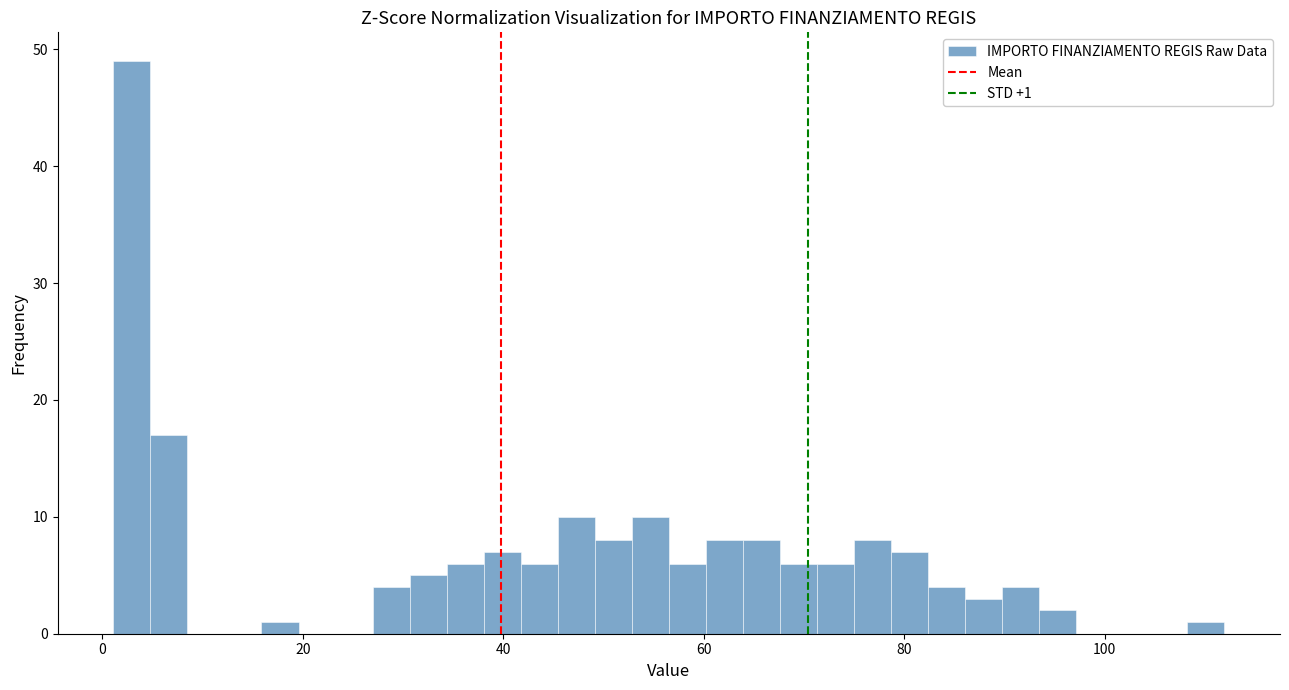

Read against the x-axis, roughly where is the centre of the tallest bar?

2